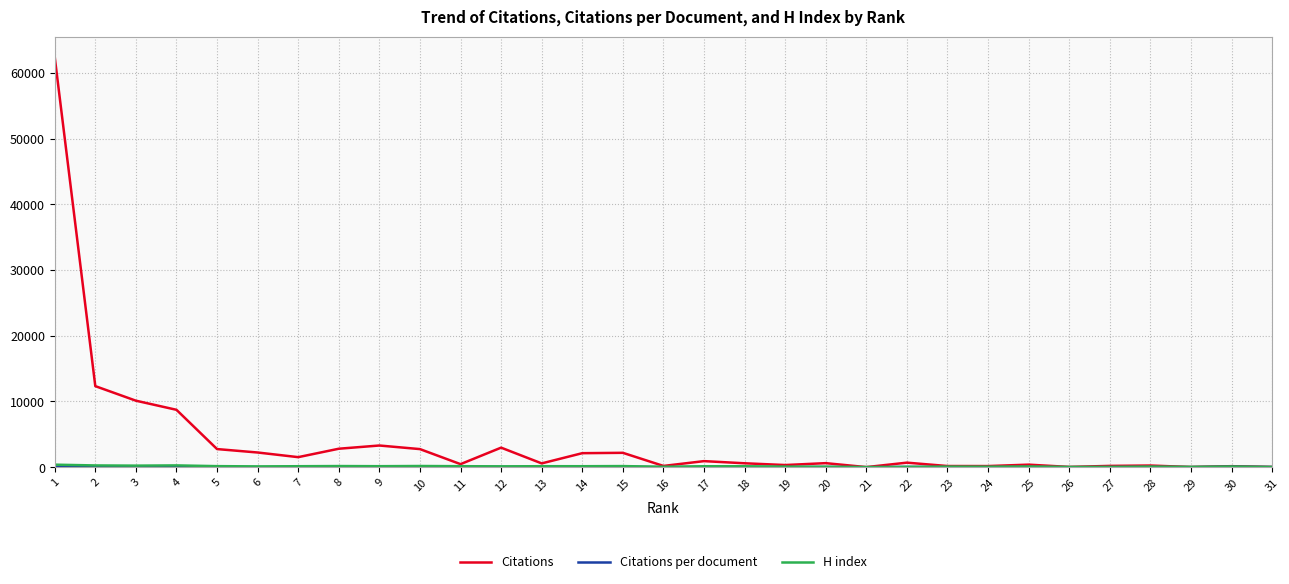

How many lines are shown in the chart?

3